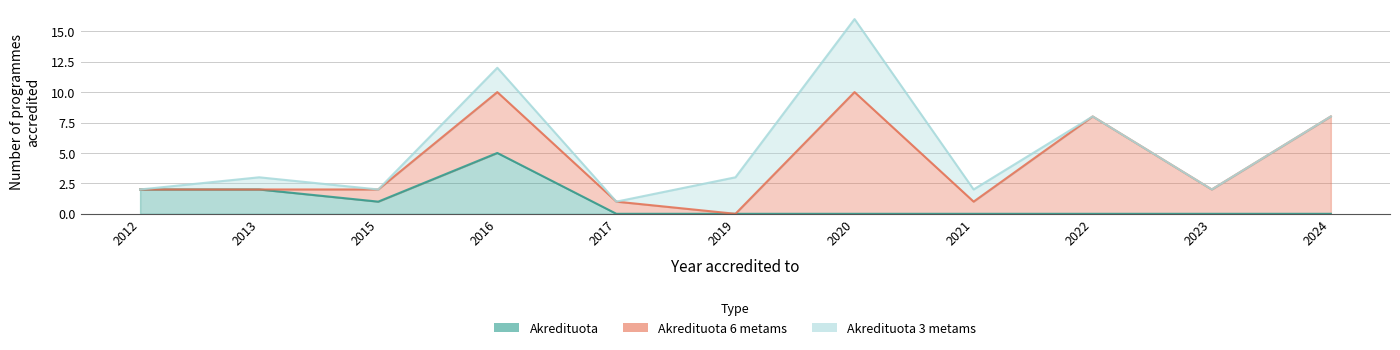

Is it true that Akredituota 3 metams equals 3 at 2022?

False